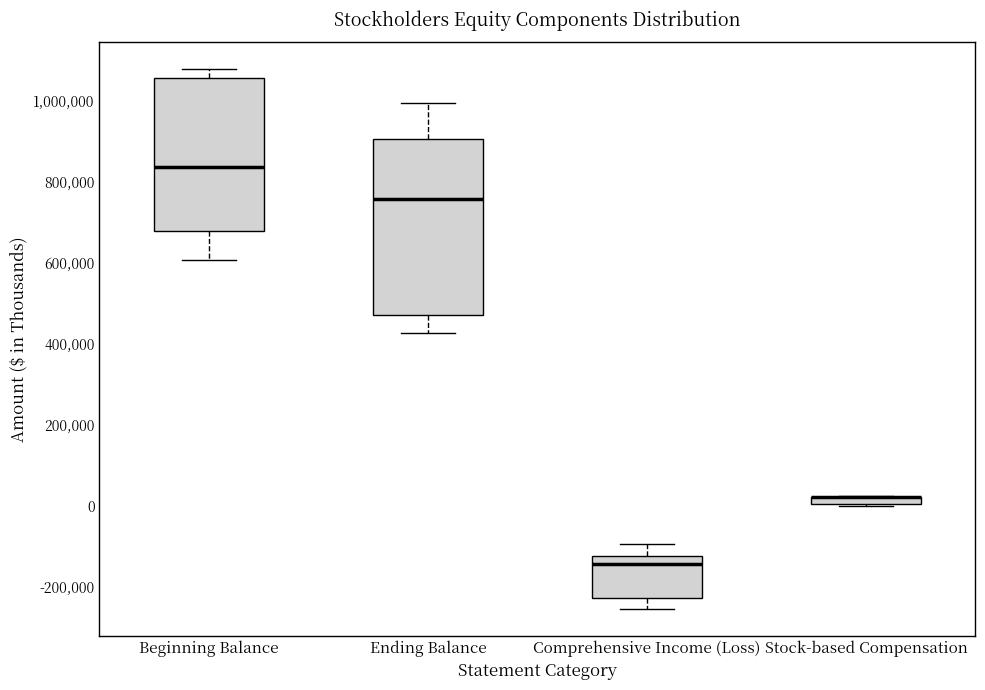

Comparing the boxes themselves (not the whiskers), which one is the tallest?

Ending Balance